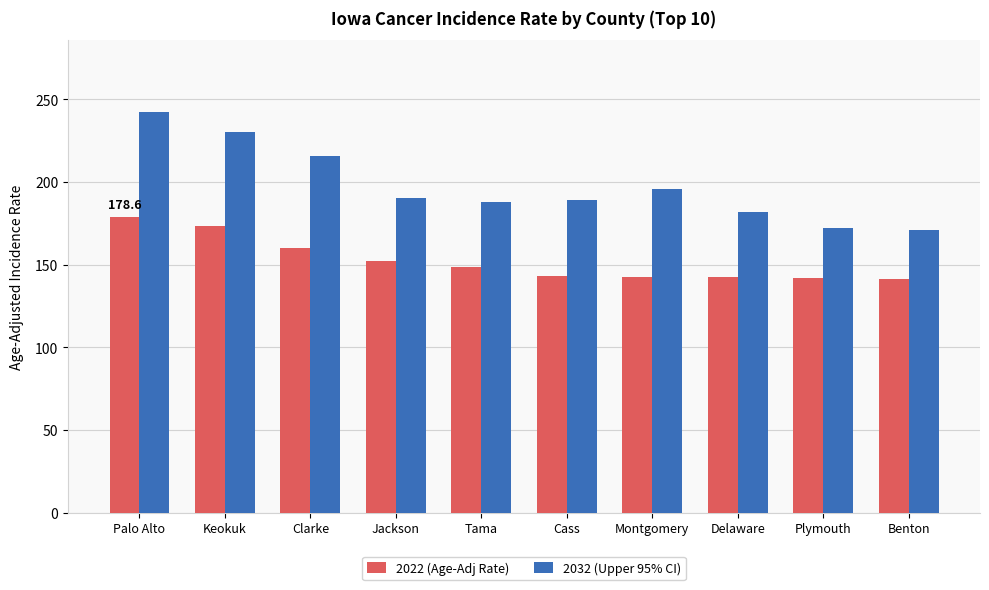

What is the total value across all series at Clarke?

375.6